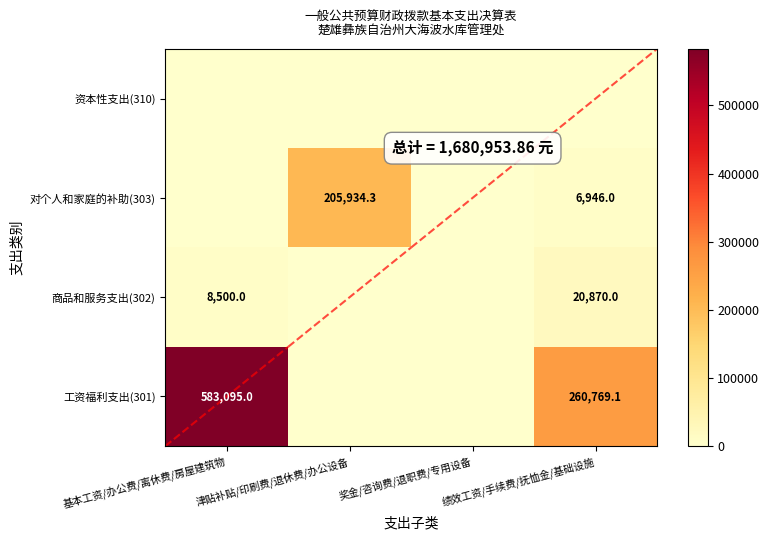

True or false: 商品和服务支出(302) has a value of 33962.9 at 绩效工资/手续费/抚恤金/基础设施.

False